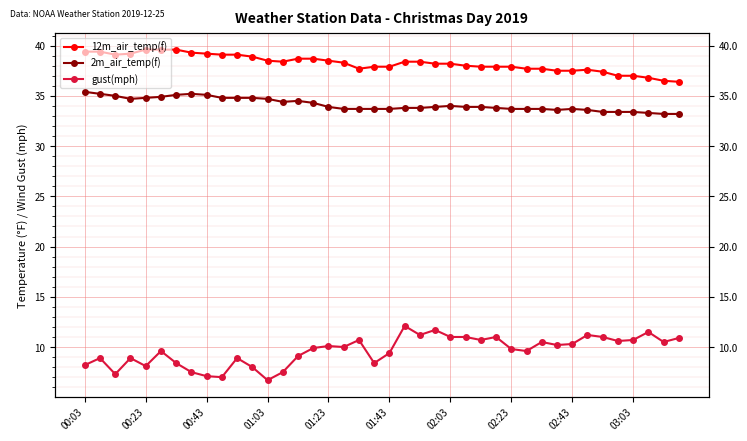

What is the highest value of the 12m_air_temp(f) series?

39.6